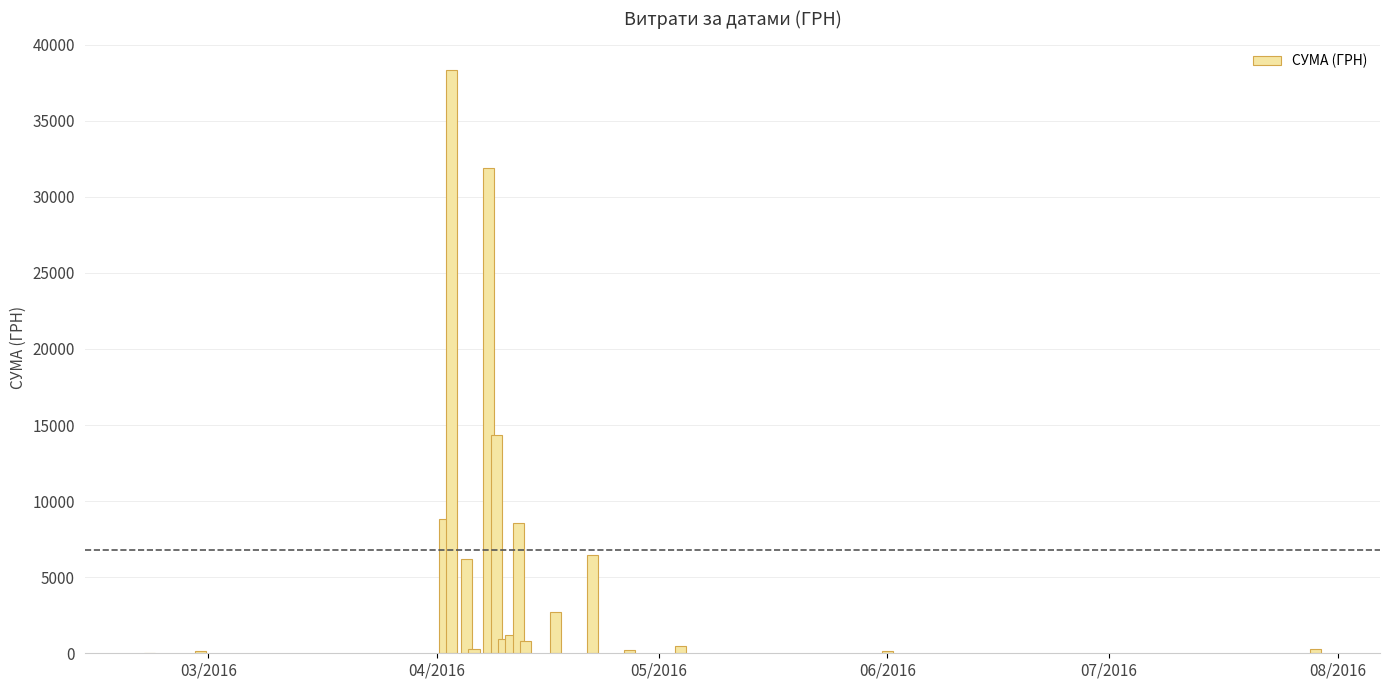

What is the greatest value displayed?

38303.0